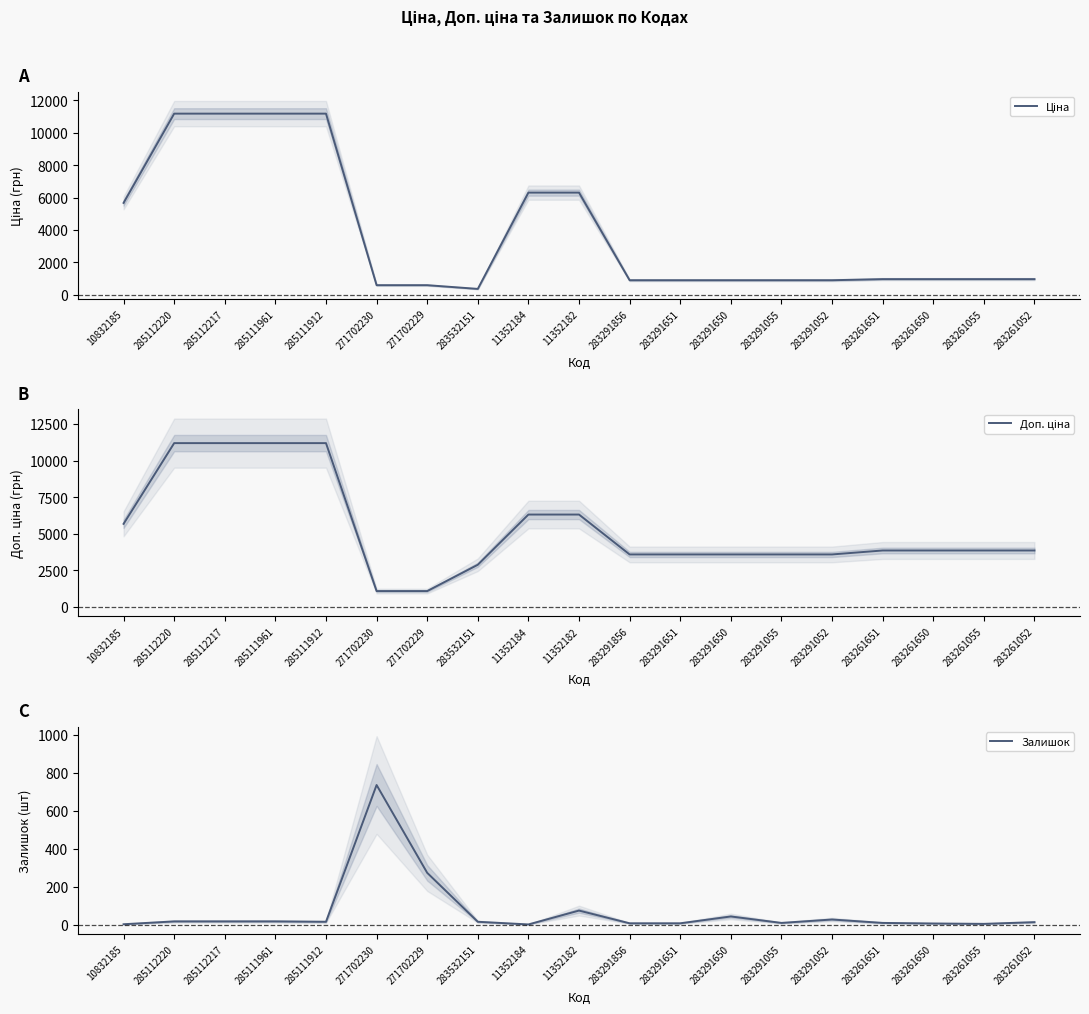

Is the value of Ціна at 285111961 greater than the value of Доп. ціна at 11352184?

Yes